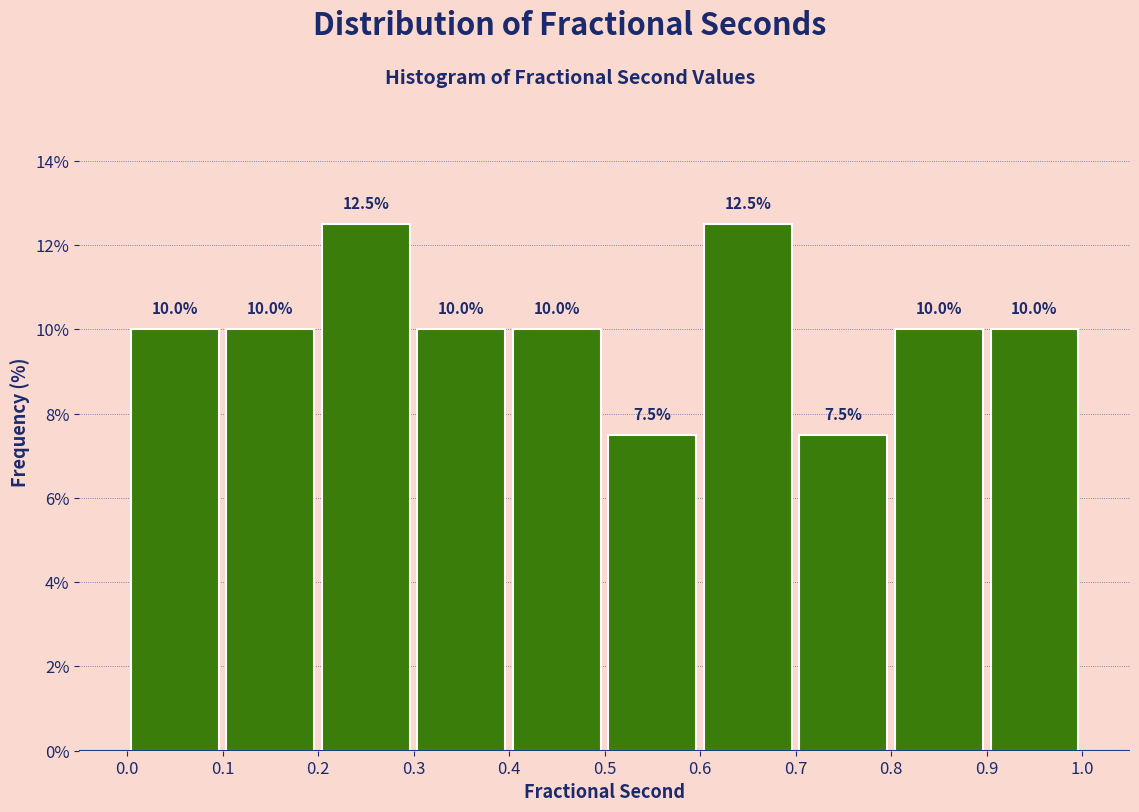

What is the height of the bar covering 0.6 to 0.7 on the x-axis?

12.5